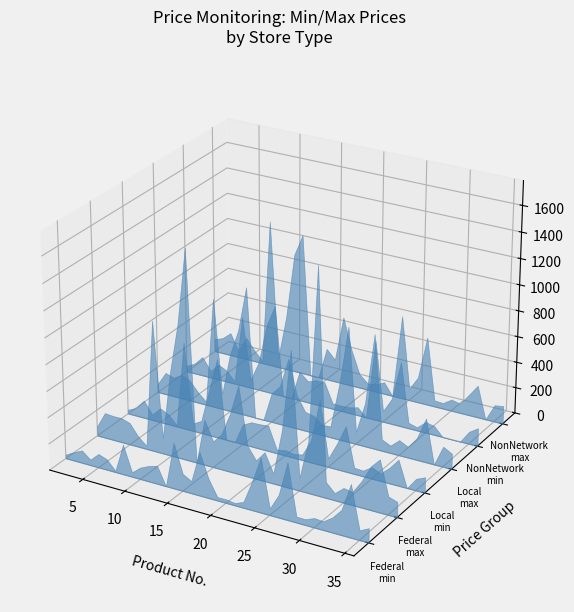

Reading left to right, extract all data points from this chart.

Federal_min: 1=30.0	2=66.3	3=97.6	4=44.0	5=105.6	6=82.2	7=11.0	8=229.9	9=36.0	10=90.0	11=120.0	12=140.0	13=0.0	14=350.0	15=132.0	16=94.8	17=333.3	18=149.0	19=28.0	20=29.4	21=19.3	22=45.6	23=218.9	24=416.7	25=52.2	26=171.4	27=433.3	28=46.3	29=45.5	30=72.8	31=67.3	32=115.0	33=190.0	34=400.0	35=75.0	36=110.0
Federal_max: 1=74.5	2=194.4	3=188.9	4=190.0	5=169.2	6=82.2	7=25.0	8=1000.0	9=120.0	10=638.3	11=1020.0	12=1600.0	13=0.0	14=350.0	15=200.0	16=275.0	17=444.4	18=678.6	19=240.0	20=142.9	21=223.3	22=77.8	23=425.0	24=1040.0	25=100.0	26=391.7	27=1699.5	28=123.0	29=56.0	30=113.0	31=102.1	32=200.0	33=328.6	34=400.0	35=140.0	36=117.9
Local_min: 1=32.0	2=62.5	3=137.5	4=45.0	5=111.3	6=79.0	7=11.0	8=672.0	9=60.0	10=97.5	11=354.0	12=611.1	13=0.0	14=0.0	15=155.0	16=190.0	17=192.0	18=199.0	19=30.0	20=43.3	21=31.5	22=44.4	23=170.0	24=500.0	25=66.7	26=198.0	27=350.0	28=50.0	29=45.0	30=90.0	31=60.0	32=120.0	33=200.0	34=0.0	35=90.0	36=120.0
Local_max: 1=67.0	2=172.2	3=150.0	4=190.0	5=161.3	6=85.0	7=25.0	8=850.0	9=120.0	10=450.0	11=650.0	12=1000.0	13=0.0	14=0.0	15=227.0	16=300.0	17=530.0	18=263.0	19=150.0	20=136.0	21=82.5	22=86.7	23=433.3	24=888.9	25=96.0	26=333.3	27=880.0	28=90.0	29=59.0	30=119.0	31=85.0	32=169.0	33=338.0	34=0.0	35=156.0	36=120.0
NonNetwork_min: 1=46.5	2=81.3	3=150.0	4=54.0	5=122.2	6=90.0	7=20.0	8=550.0	9=67.0	10=220.0	11=533.3	12=700.0	13=0.0	14=0.0	15=230.0	16=170.0	17=195.0	18=195.0	19=45.0	20=43.3	21=46.7	22=64.4	23=0.0	24=620.0	25=86.0	26=198.0	27=503.0	28=45.0	29=26.0	30=85.0	31=70.0	32=0.0	33=0.0	34=0.0	35=95.0	36=140.0
NonNetwork_max: 1=100.0	2=125.0	3=181.3	4=54.0	5=175.0	6=90.0	7=20.0	8=1150.0	9=72.0	10=420.0	11=933.3	12=1100.0	13=0.0	14=0.0	15=247.0	16=176.0	17=530.0	18=290.0	19=110.0	20=52.0	21=61.7	22=93.3	23=0.0	24=650.0	25=92.0	26=198.0	27=530.0	28=50.0	29=45.0	30=90.0	31=75.0	32=160.0	33=250.0	34=0.0	35=130.0	36=140.0